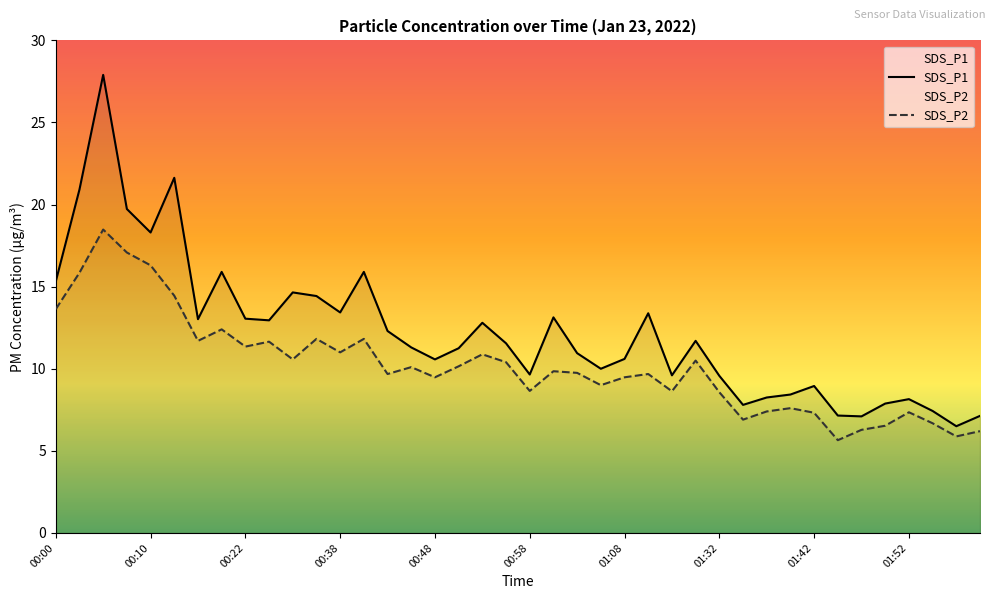

Where is SDS_P2 nearest to the value 12?

00:35